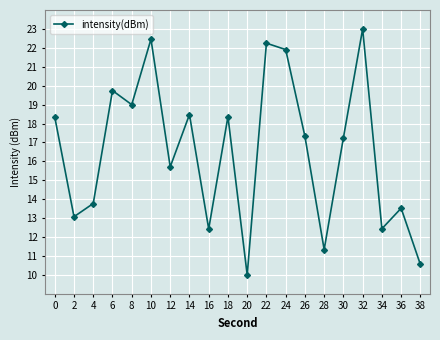

Count the number of data series in this chart.

1